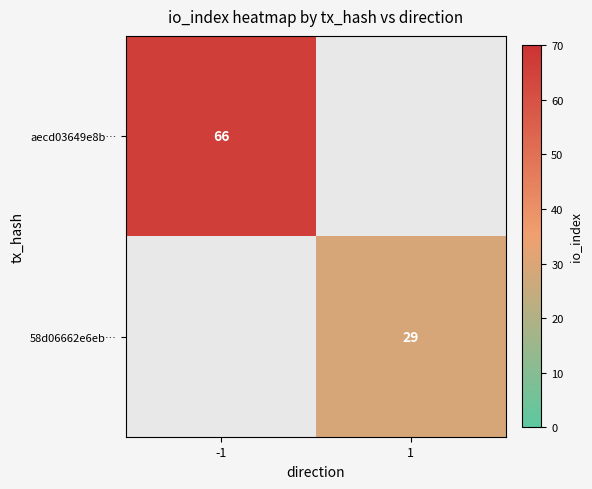

Is it true that 58d06662e6eb… equals 29 at 1?

True